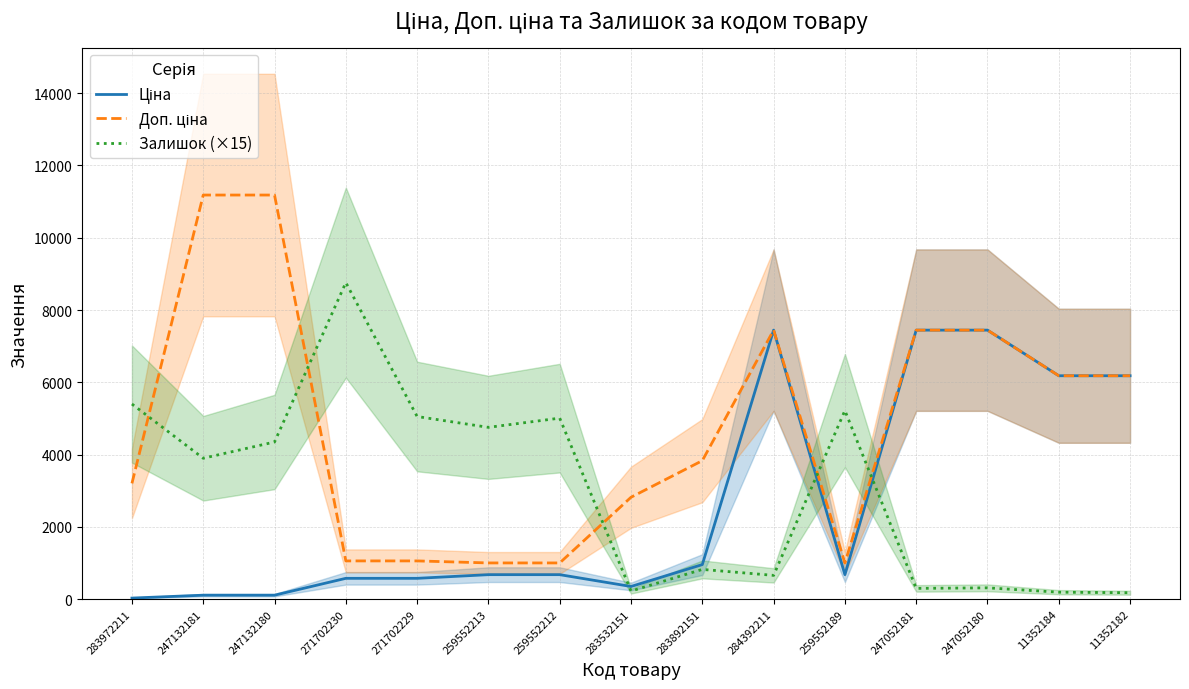

Which category has the lowest value across all series?

283972211